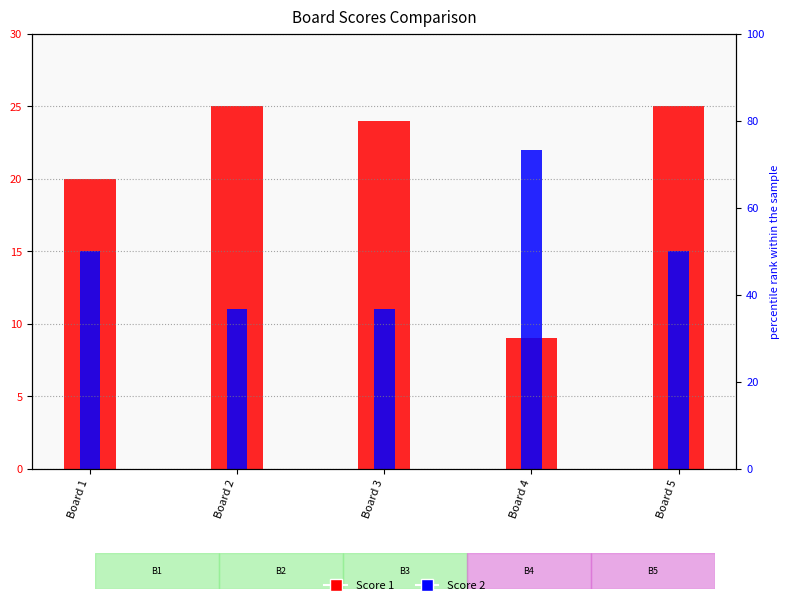

Which series has the largest total across all categories?

Score 1